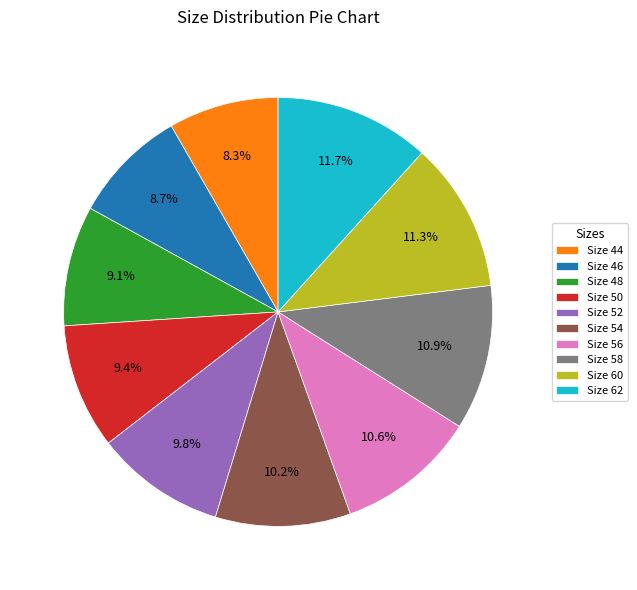

Which has a higher value, Size 56 or Size 44?

Size 56